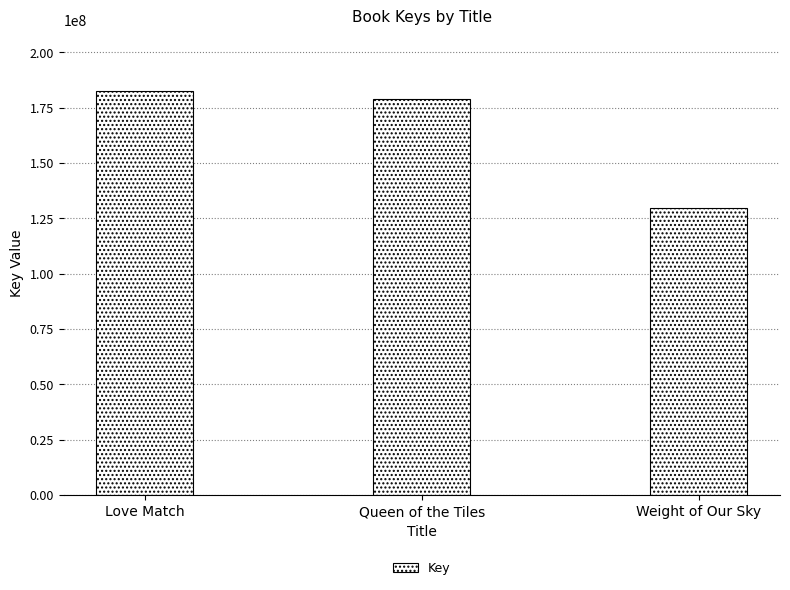

Rank the categories by value from highest to lowest.

Love Match, Queen of the Tiles, Weight of Our Sky